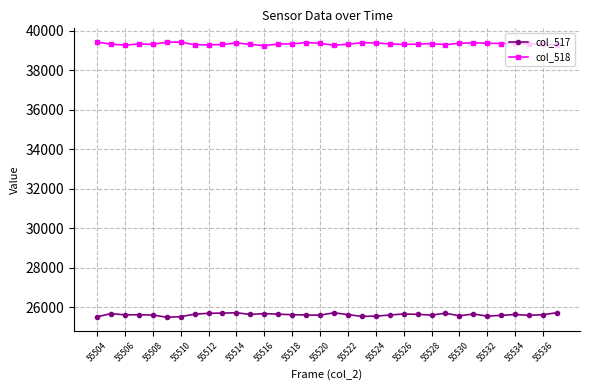

What is the value of the col_517 point at the 2nd from the left?

25680